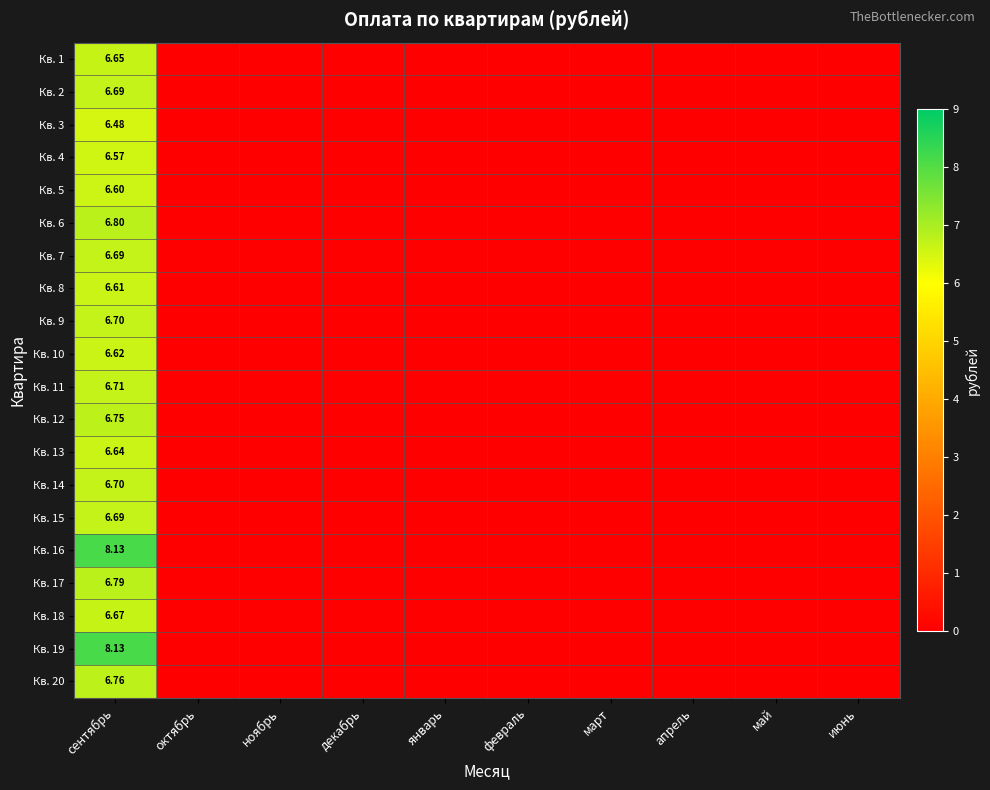

At ноябрь, list the series in order from largest to smallest.

Кв. 1, Кв. 2, Кв. 3, Кв. 4, Кв. 5, Кв. 6, Кв. 7, Кв. 8, Кв. 9, Кв. 10, Кв. 11, Кв. 12, Кв. 13, Кв. 14, Кв. 15, Кв. 16, Кв. 17, Кв. 18, Кв. 19, Кв. 20